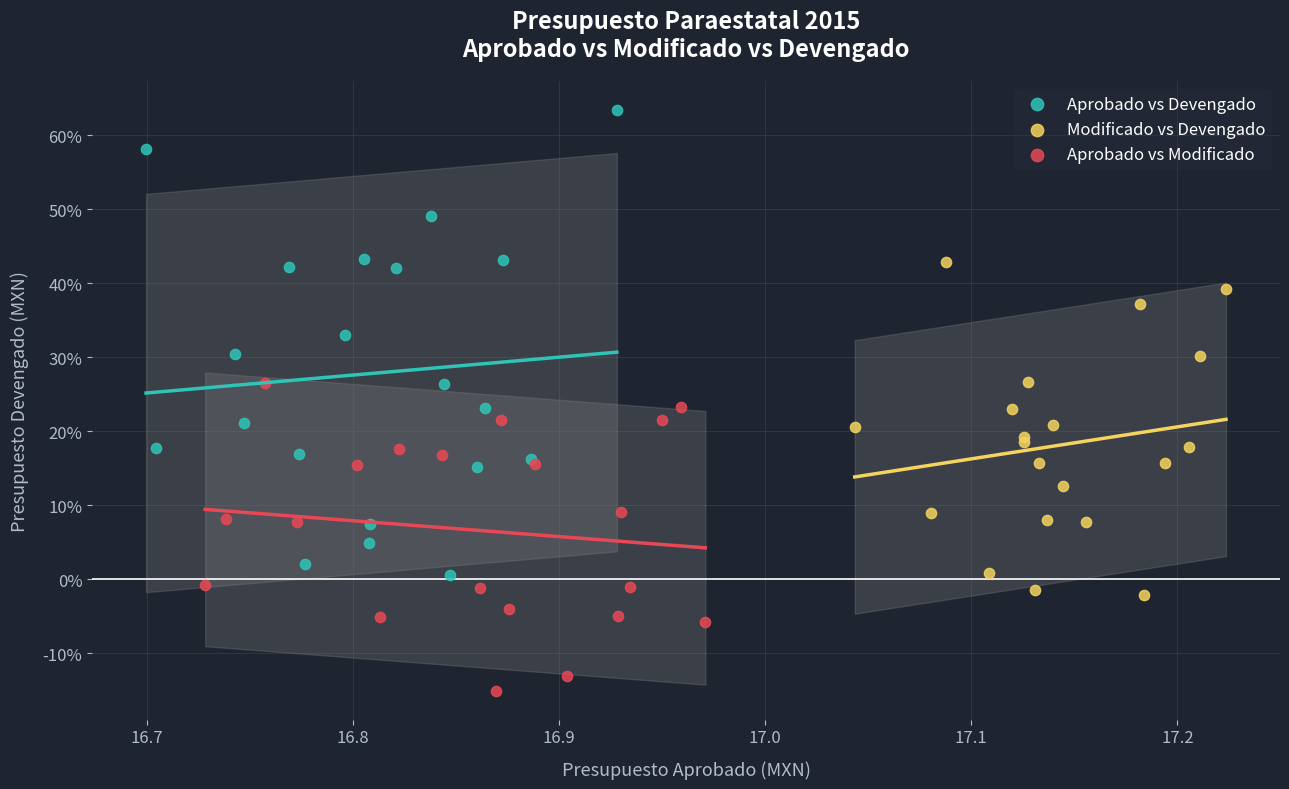

What are all the series names shown in the legend?

Aprobado vs Devengado, Modificado vs Devengado, Aprobado vs Modificado